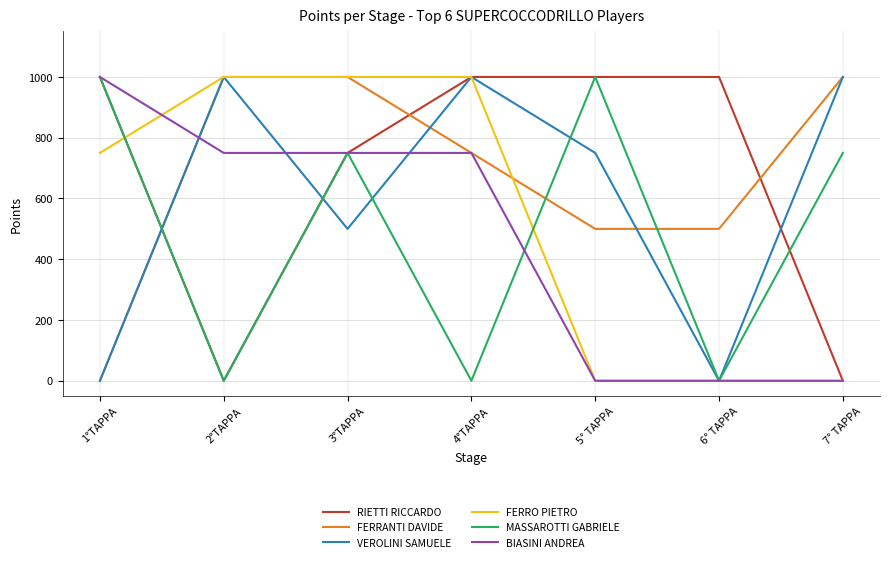

What is the sum of all FERRANTI DAVIDE values?

4750